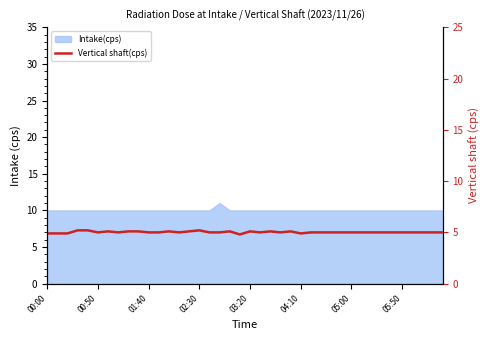

How many data points are above 5?

12